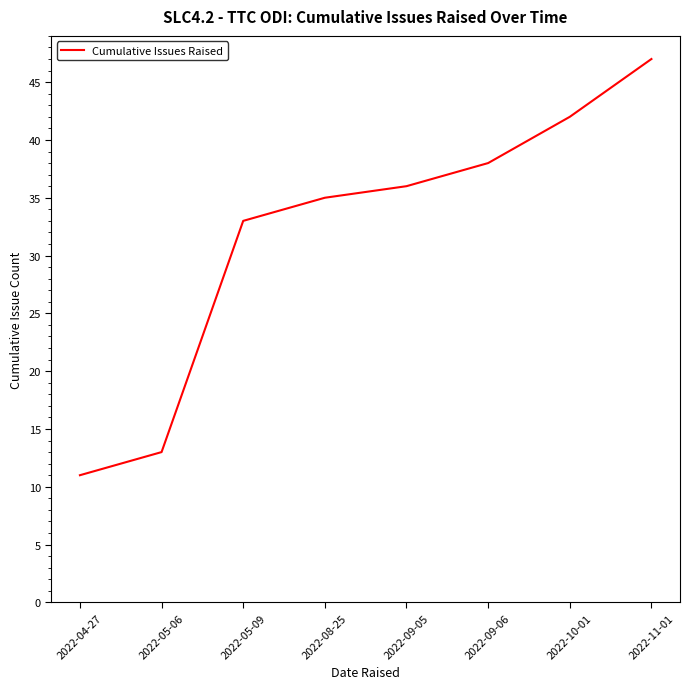

What is the sum of the values at 2022-09-05 and 2022-08-25?

71